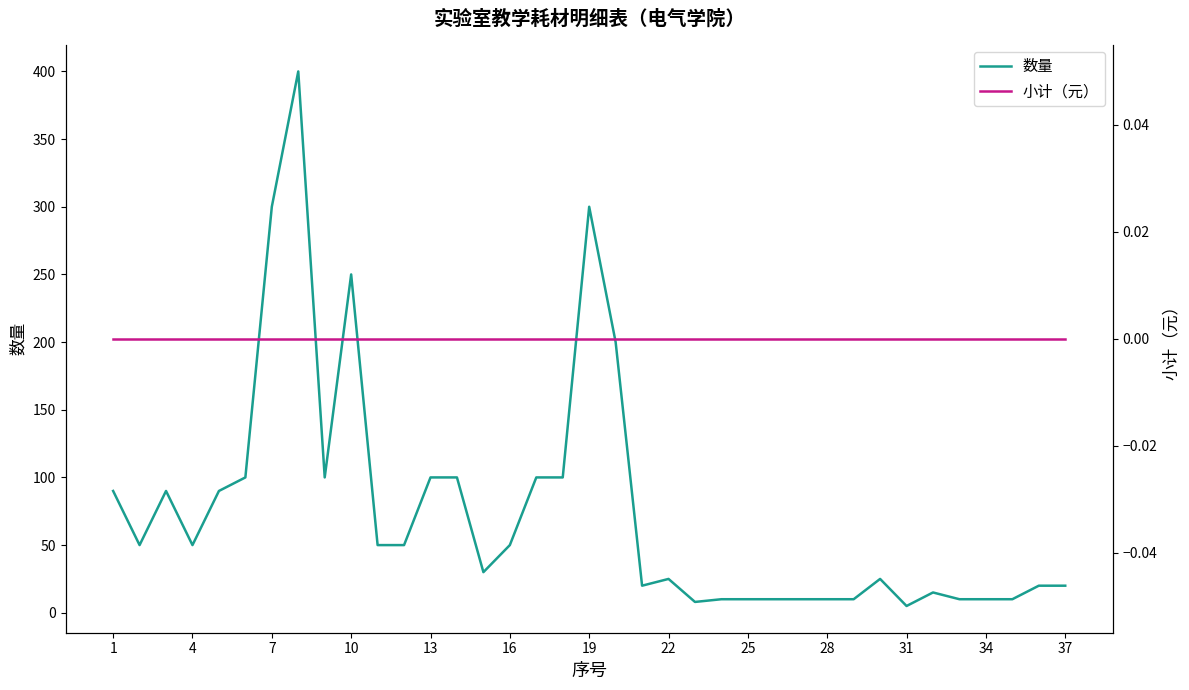

Where is 小计（元） nearest to the value 0?

1